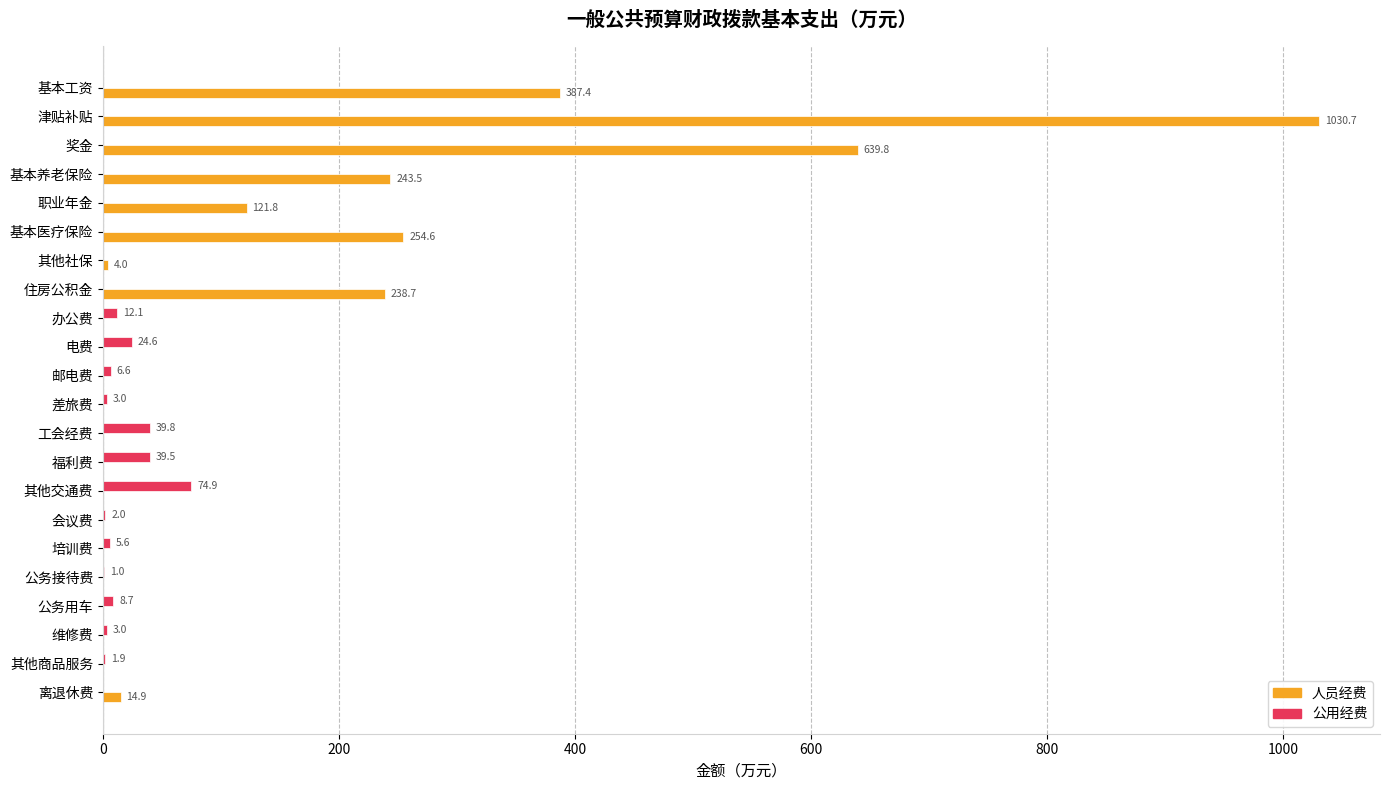

Where is 公用经费 nearest to the value 37?

福利费